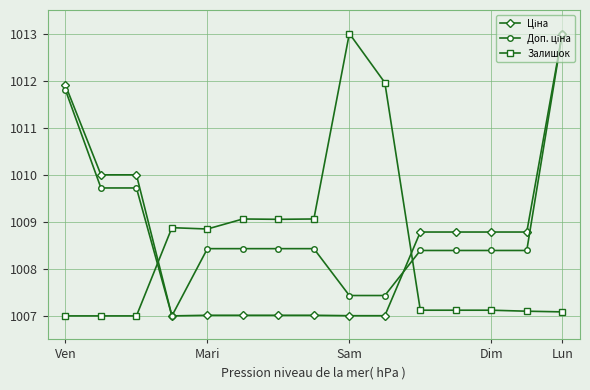

At how many categories does at least one series exceed 1008?

15